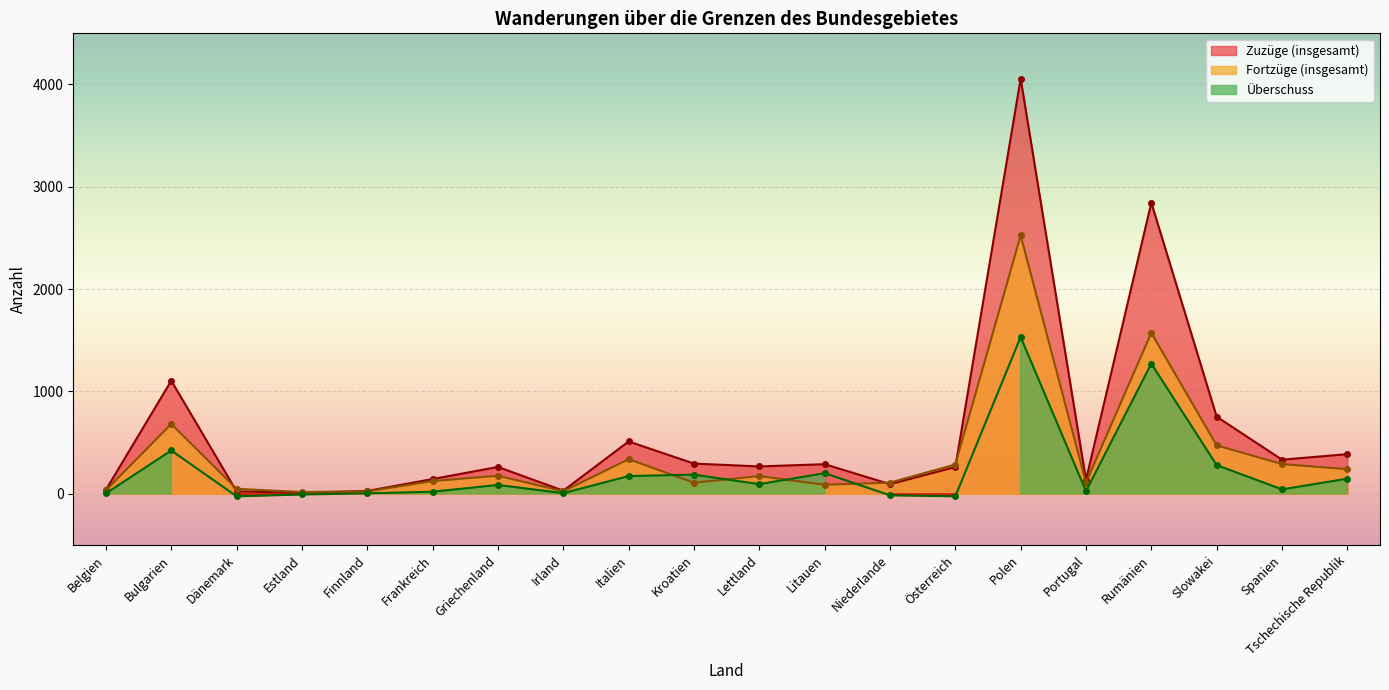

Rank the series by their maximum value, from lowest to highest.

Überschuss, Fortzüge (insgesamt), Zuzüge (insgesamt)